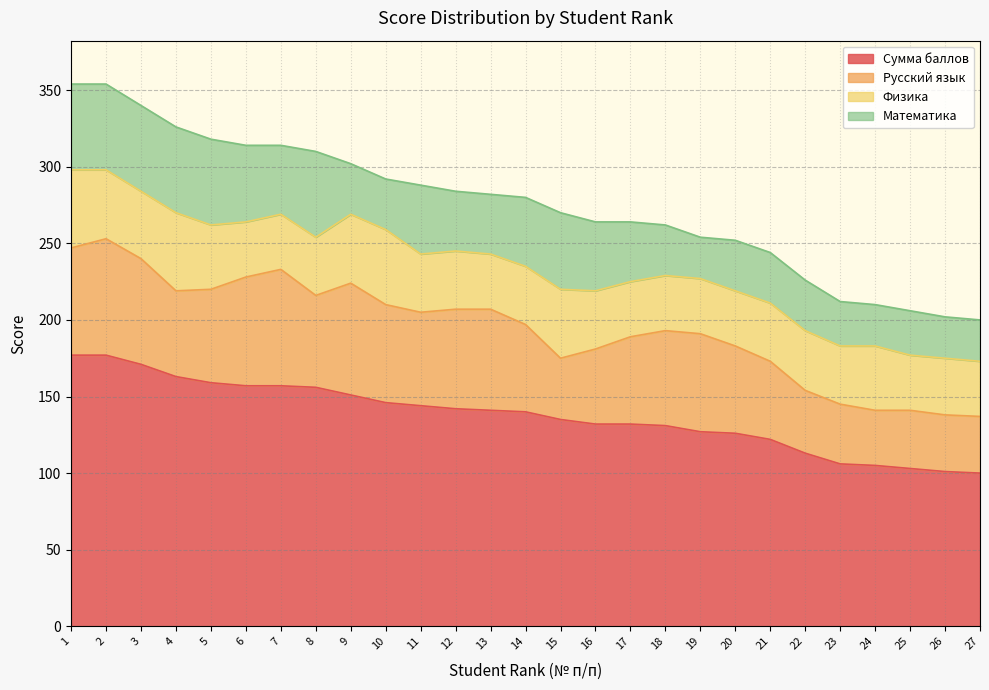

At which category does Русский язык reach its first local peak?

2